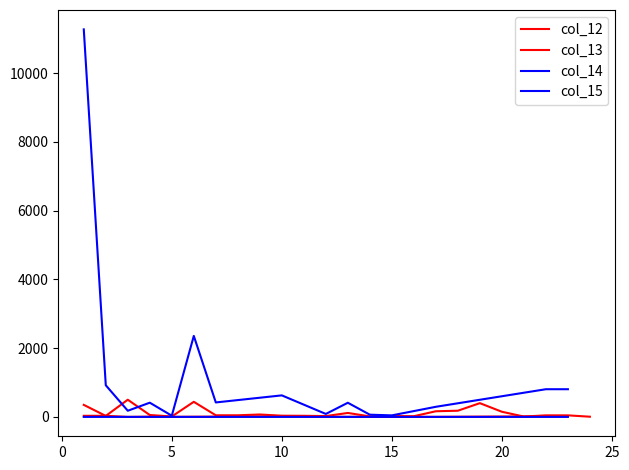

List the labels in order of col_14 value, largest first.

1, 6, 2, 22, 23, 10, 7, 4, 13, 17, 3, 12, 14, 15, 5, 8, 9, 11, 16, 18, 19, 20, 21, 24